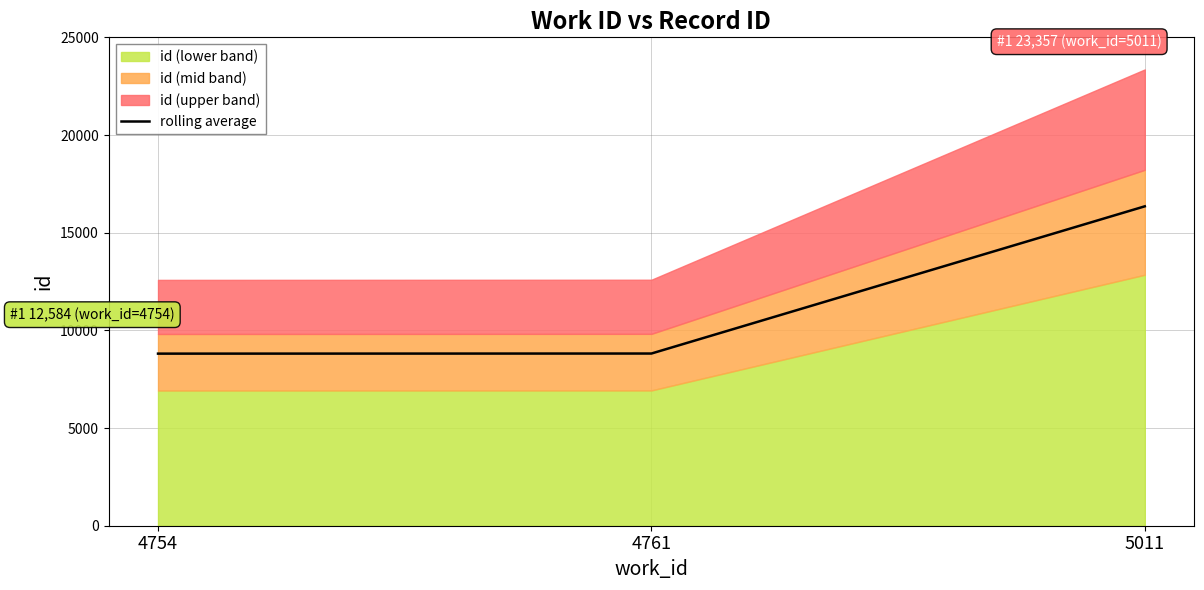

What is the approximate value at 5011?

16349.9